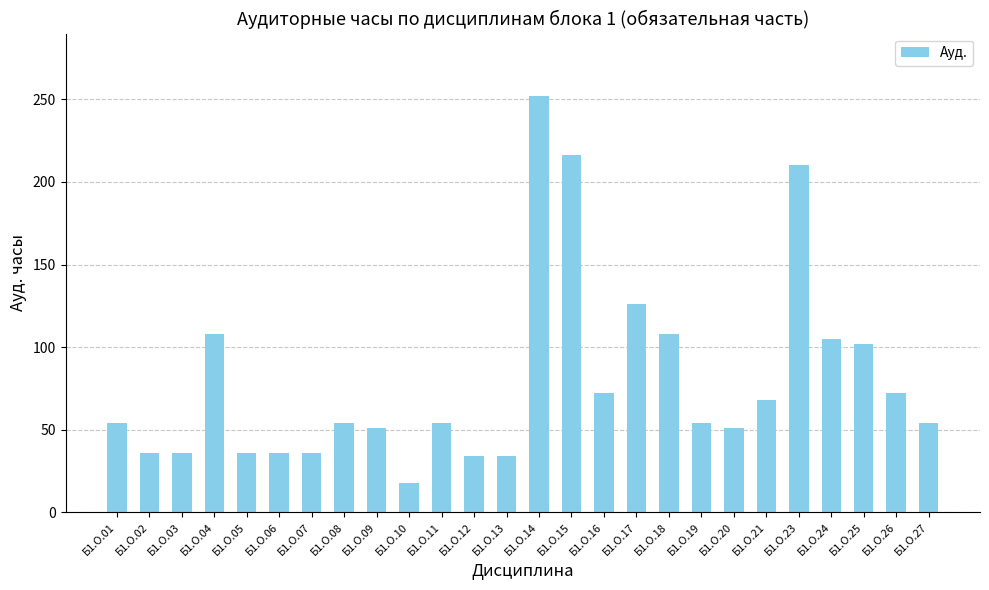

Does the chart contain stacked bars?

No